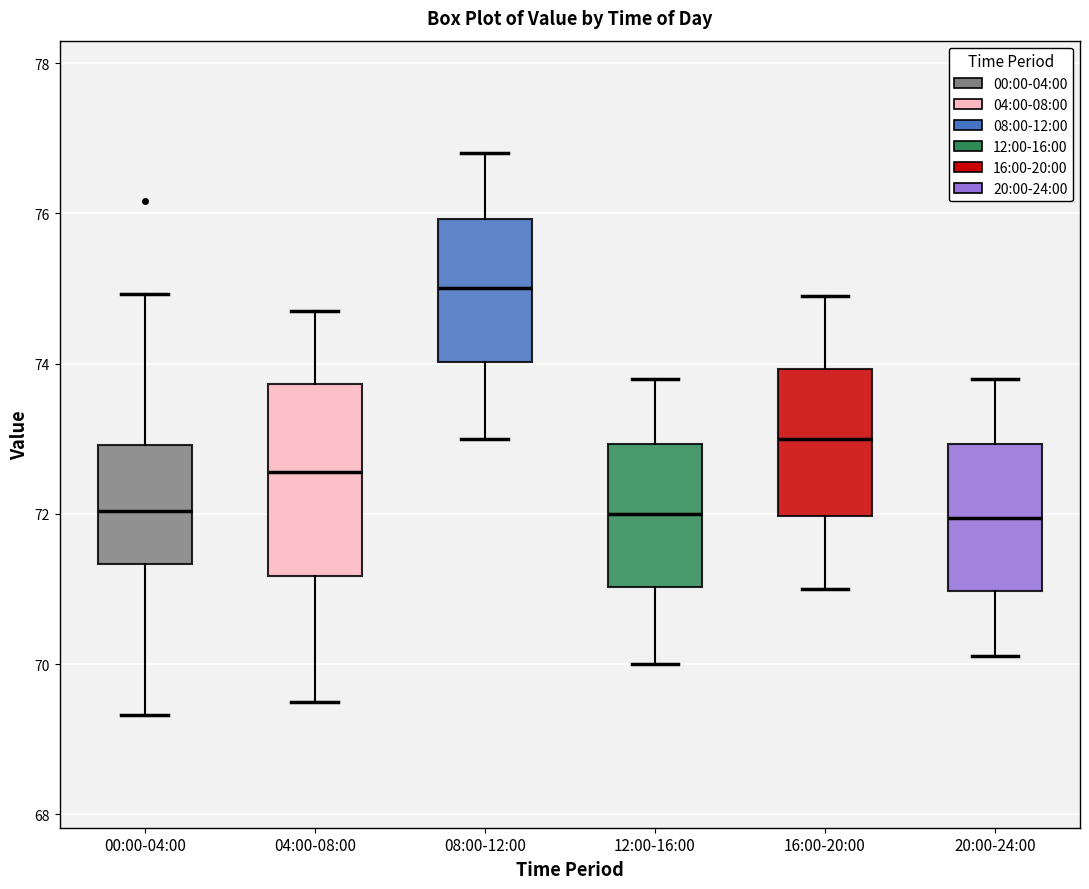

Reading left to right, read every box against the y-axis: the position of its median line, the range the box covers, and the ends of its whiskers. The values are not printed on the chart, so give them approximately, as read against the axis.

00:00-04:00: median 72.0, box 71.4 to 73.0, whiskers 69.4 to 75.0
04:00-08:00: median 72.6, box 71.2 to 73.8, whiskers 69.6 to 74.8
08:00-12:00: median 75.0, box 74.0 to 76.0, whiskers 73.0 to 76.8
12:00-16:00: median 72.0, box 71.0 to 73.0, whiskers 70.0 to 73.8
16:00-20:00: median 73.0, box 72.0 to 74.0, whiskers 71.0 to 75.0
20:00-24:00: median 72.0, box 71.0 to 73.0, whiskers 70.2 to 73.8